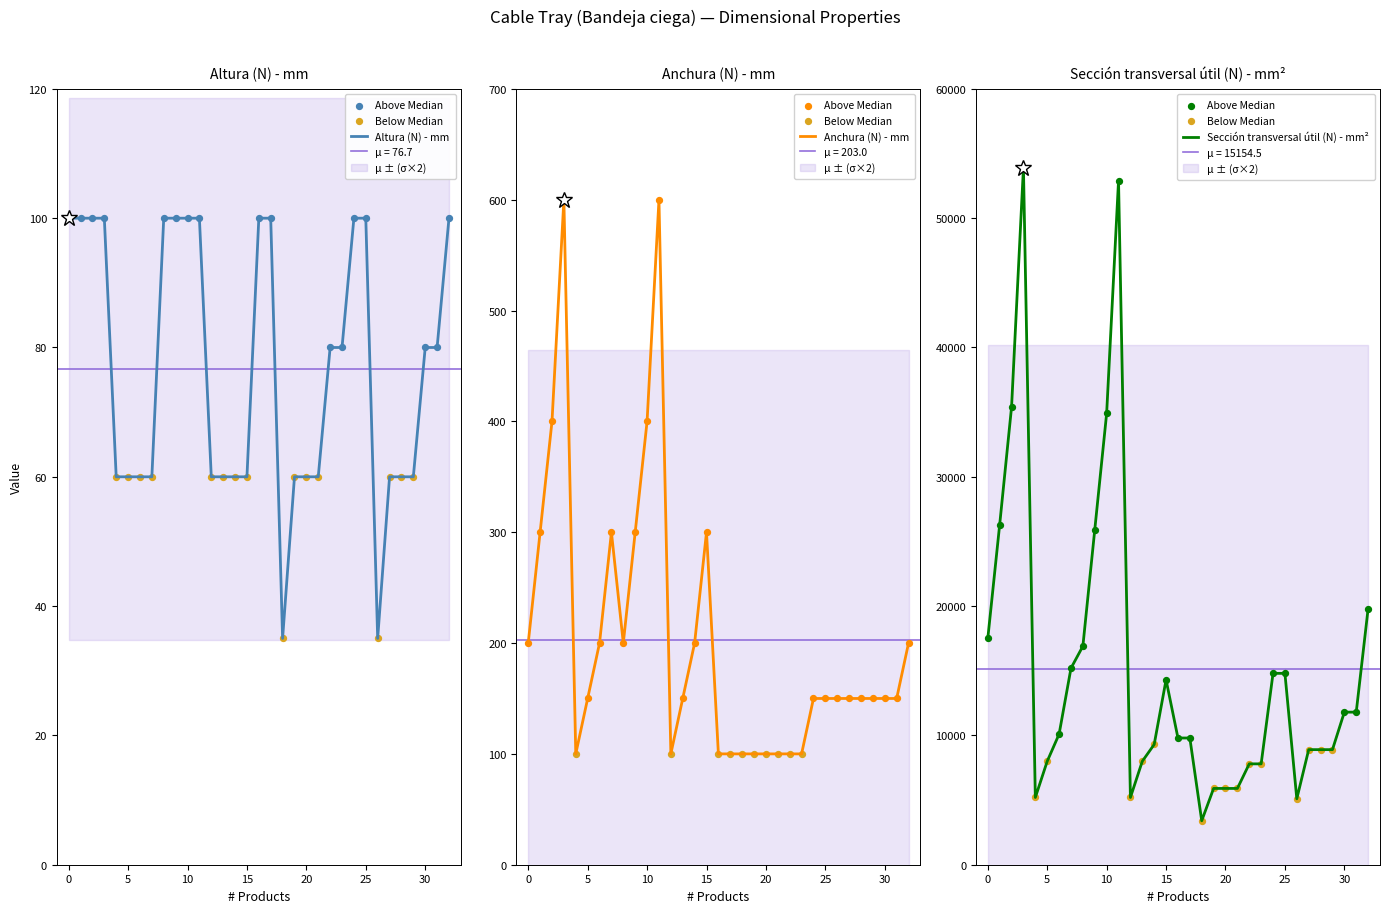

What are all the series names shown in the legend?

Altura (N) - mm, Anchura (N) - mm, Sección transversal útil (N) - mm²